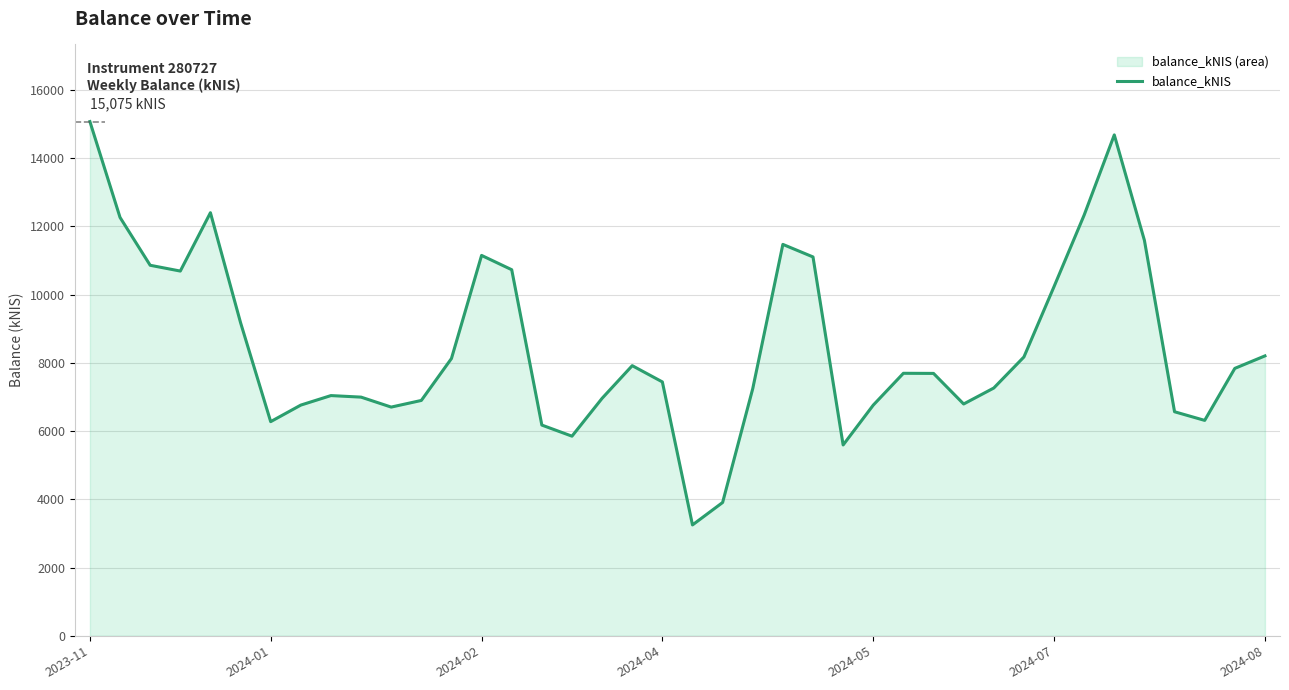

What is the greatest value displayed?

15075.3